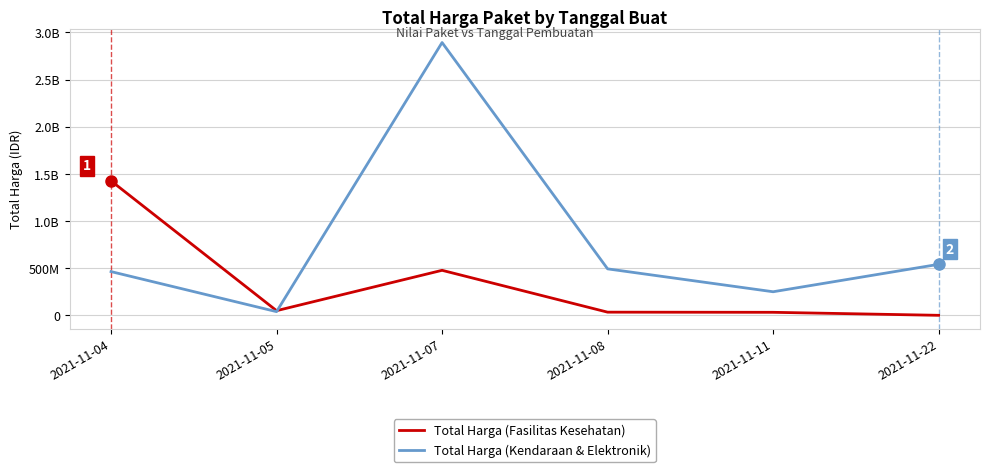

Between 2021-11-07 and 2021-11-11, which series saw the biggest shift?

Total Harga (Kendaraan & Elektronik)